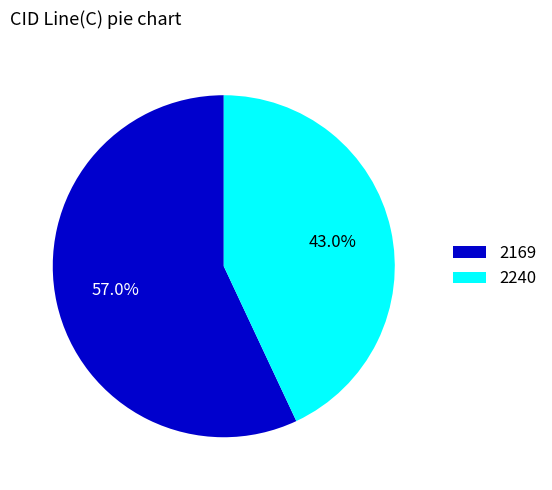

Which category accounts for the majority?

2169